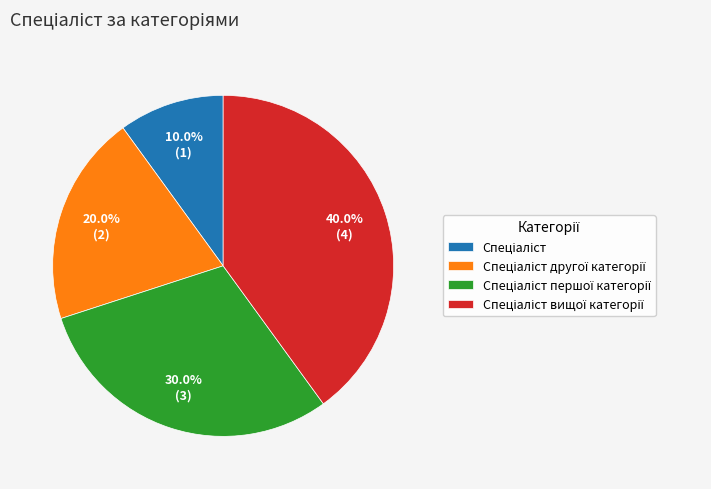

Is there a majority slice in this chart?

No